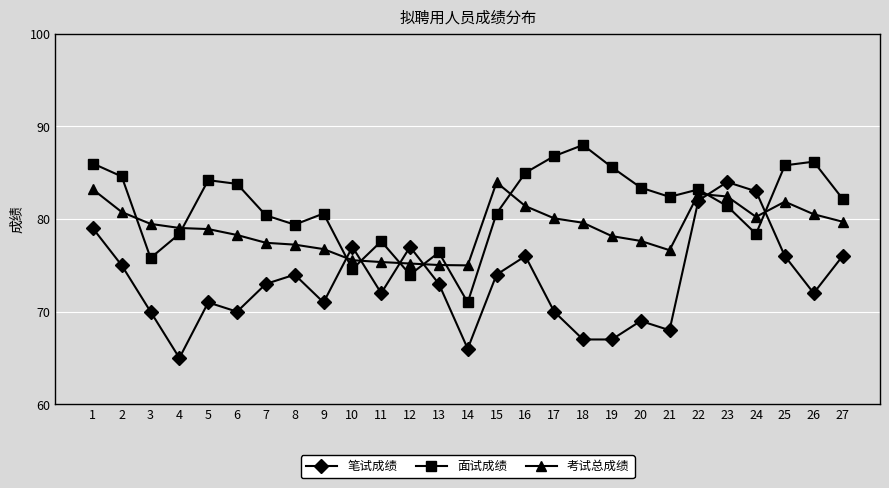

List the series in order of their overall mean, lowest first.

笔试成绩, 考试总成绩, 面试成绩